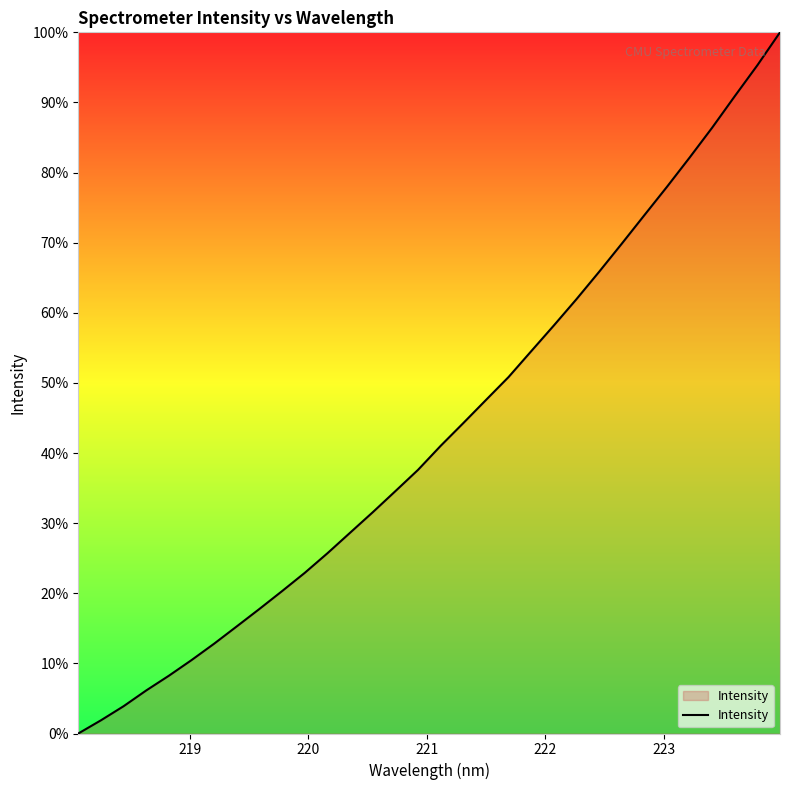

What is the difference between the maximum and minimum values?

100.0